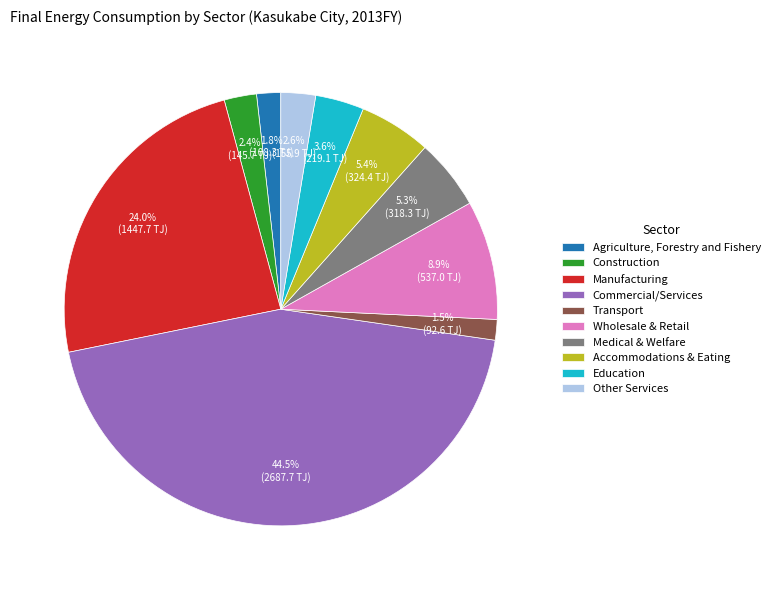

How many segments does this pie chart have?

10